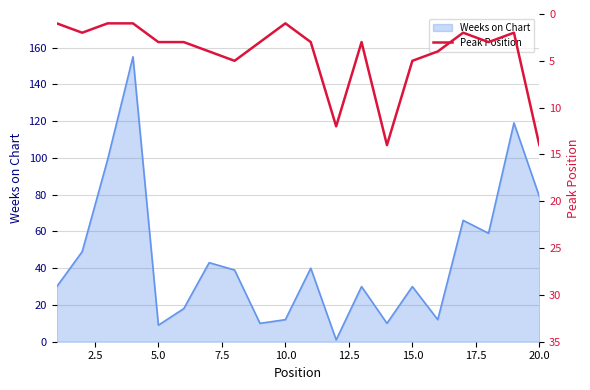

How many lines are shown in the chart?

1